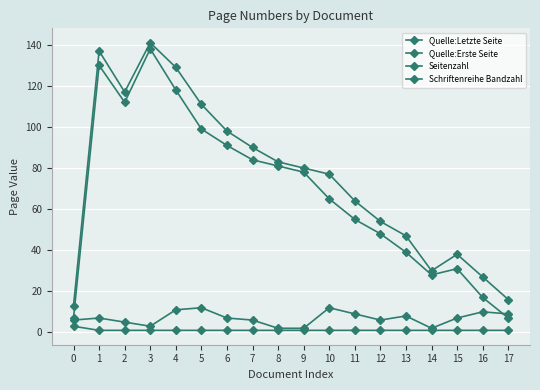

Which series changed the most between 10 and 14?

Quelle:Letzte Seite